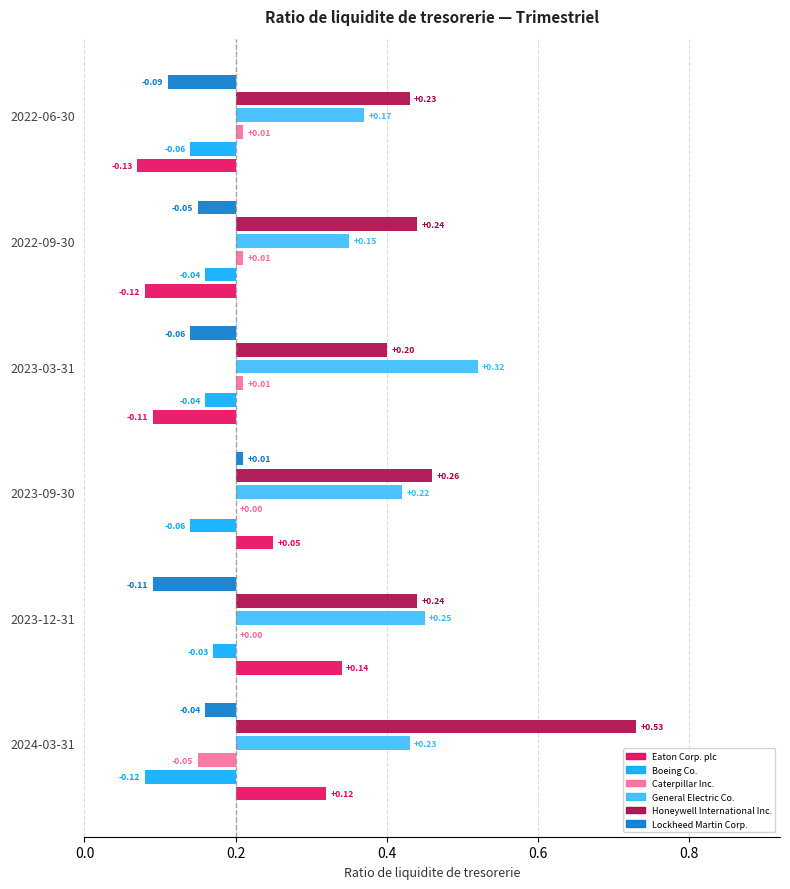

What is the label of the 4th bar from the right?

2023-09-30